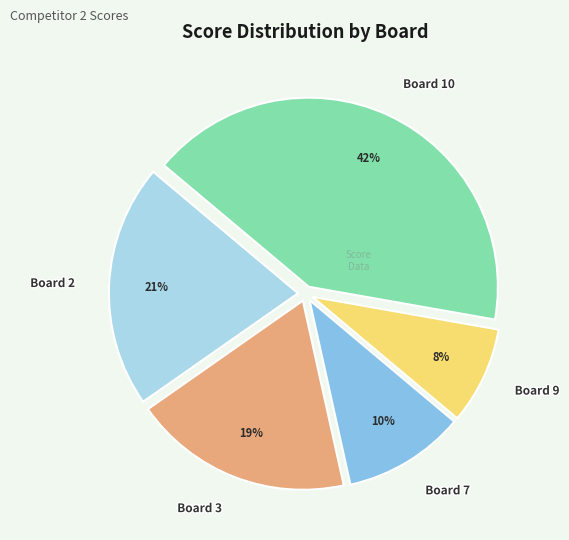

To the nearest percent, what percentage of the pie is Board 3?

19%